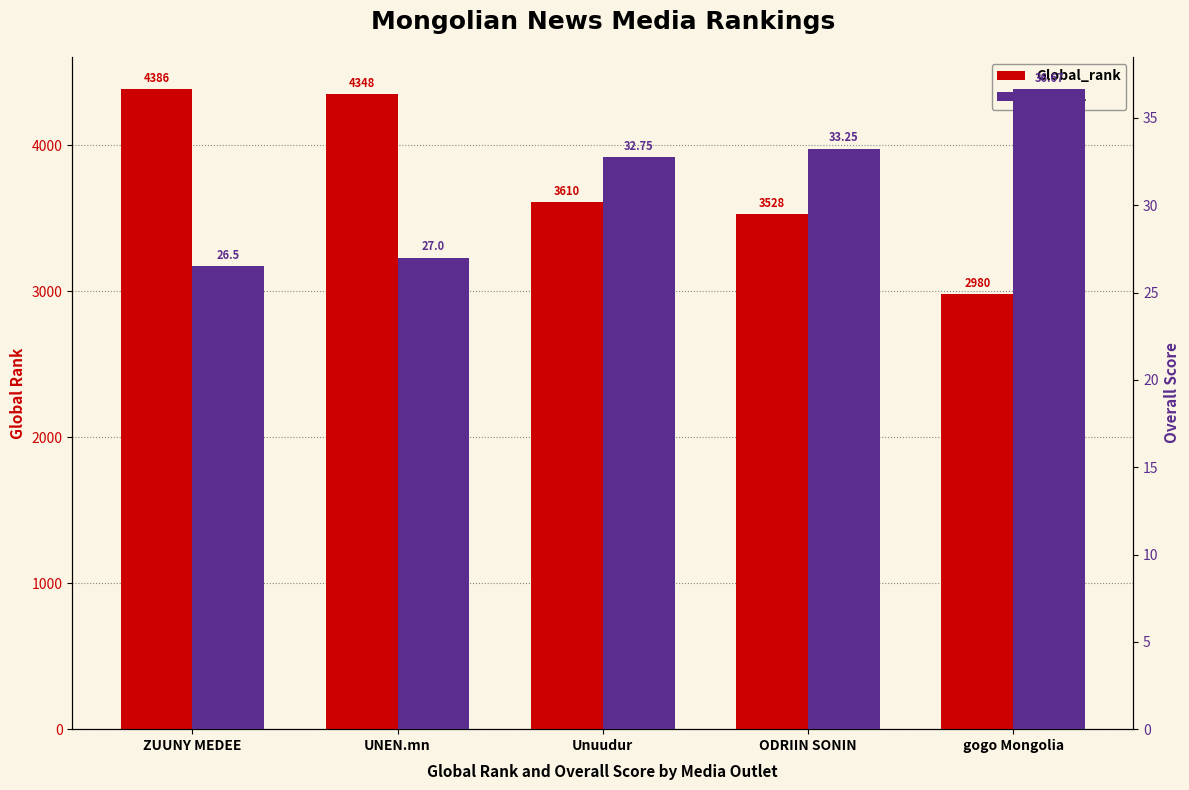

Reading left to right, transcribe all the data shown in this chart.

Global_rank: ZUUNY MEDEE=4386.0	UNEN.mn=4348.0	Unuudur=3610.0	ODRIIN SONIN=3528.0	gogo Mongolia=2980.0
Overall: ZUUNY MEDEE=26.5	UNEN.mn=27.0	Unuudur=32.8	ODRIIN SONIN=33.2	gogo Mongolia=36.7